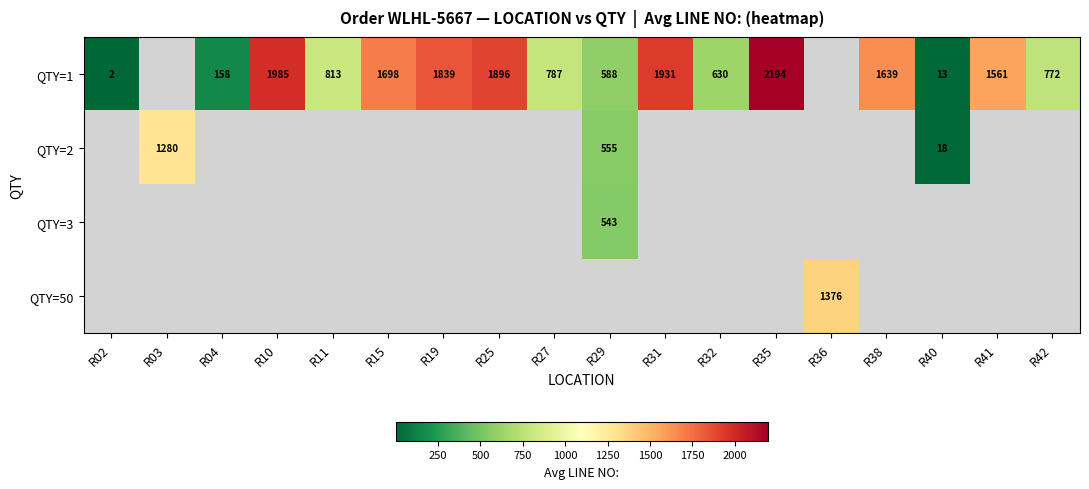

How many distinct data groups are displayed?

4